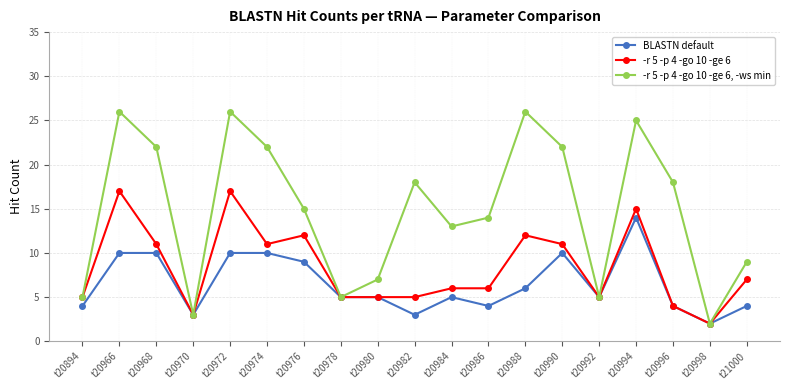

Does the chart display data point markers on the line(s)?

Yes